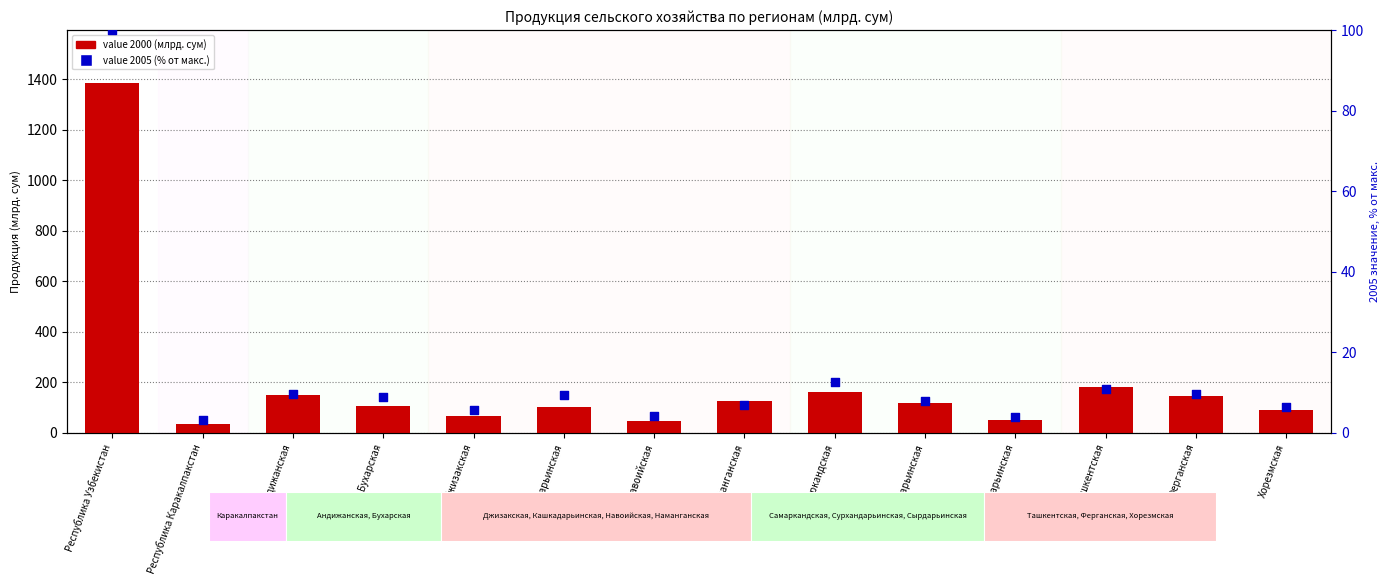

At how many categories does at least one series exceed 713?

1